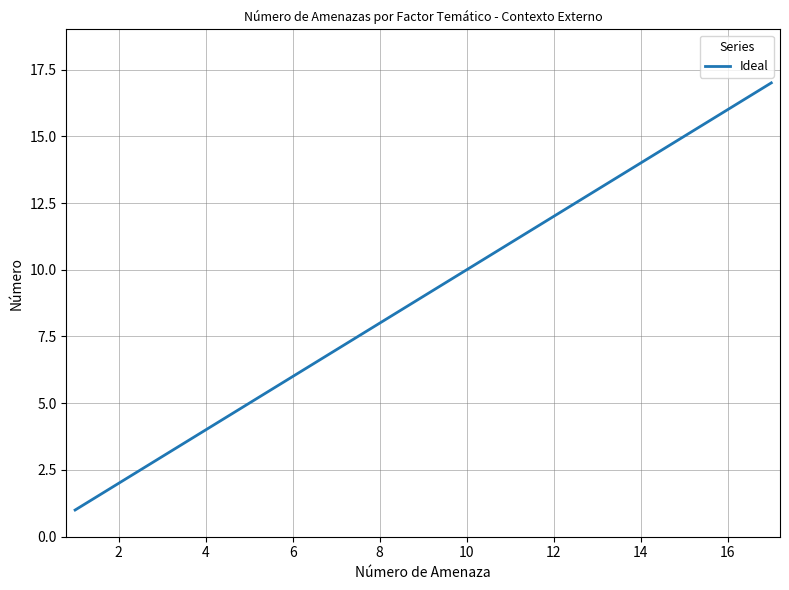

How many lines are shown in the chart?

1